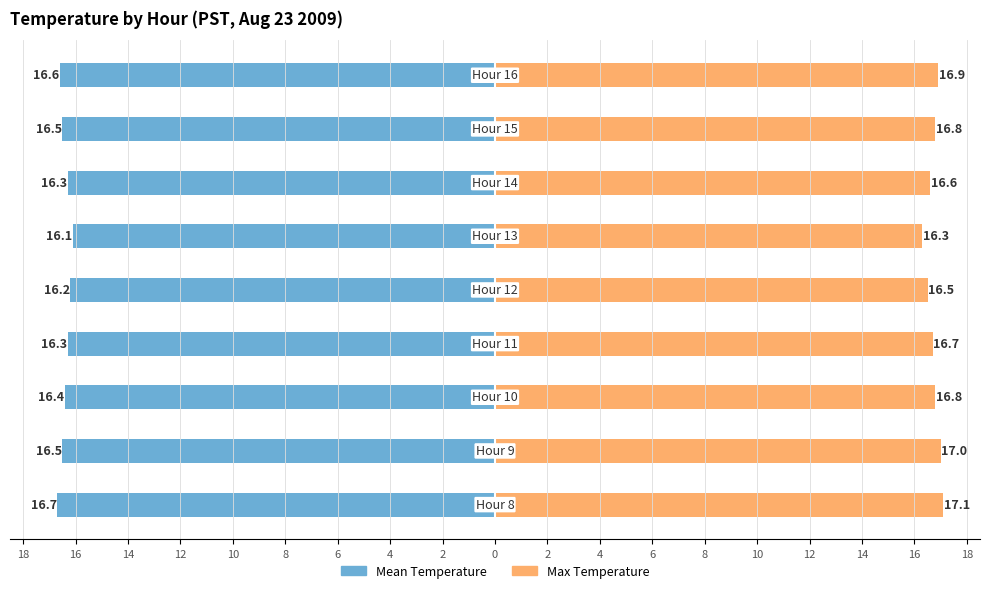

The value of Mean Temperature at 4 is -8.4. True or false?

False